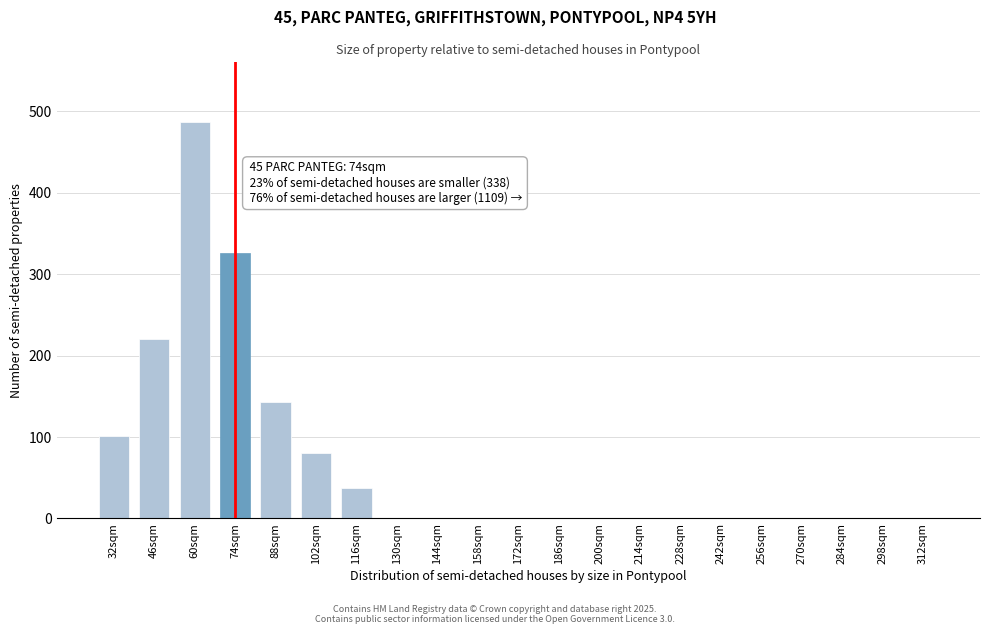

Reading left to right, extract all data points from this chart.

32sqm=101	46sqm=220	60sqm=487	74sqm=326	88sqm=143	102sqm=80	116sqm=38	130sqm=0	144sqm=0	158sqm=0	172sqm=0	186sqm=0	200sqm=0	214sqm=0	228sqm=0	242sqm=0	256sqm=0	270sqm=0	284sqm=0	298sqm=0	312sqm=0